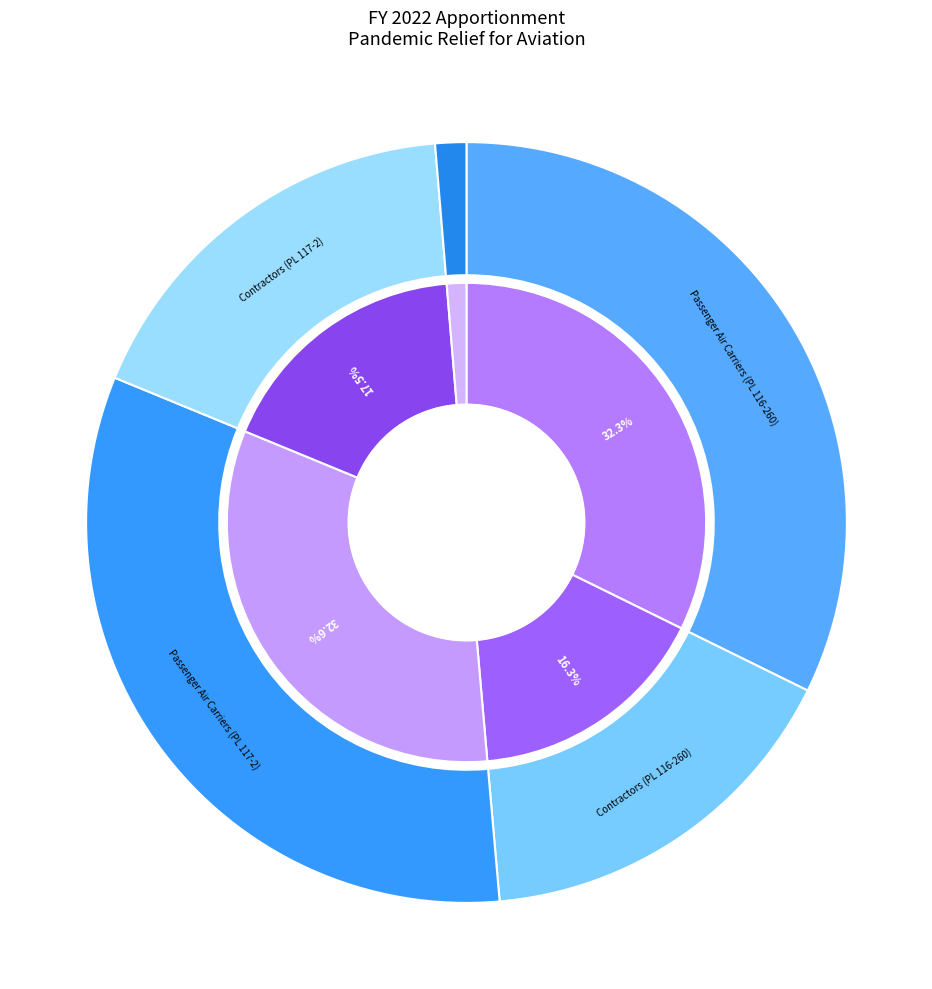

Rank the categories by value from highest to lowest.

Passenger Air Carriers (PL 117-2), Passenger Air Carriers (PL 116-260), Contractors (PL 117-2), Contractors (PL 116-260), Administrative Expenses (PL 117-2)